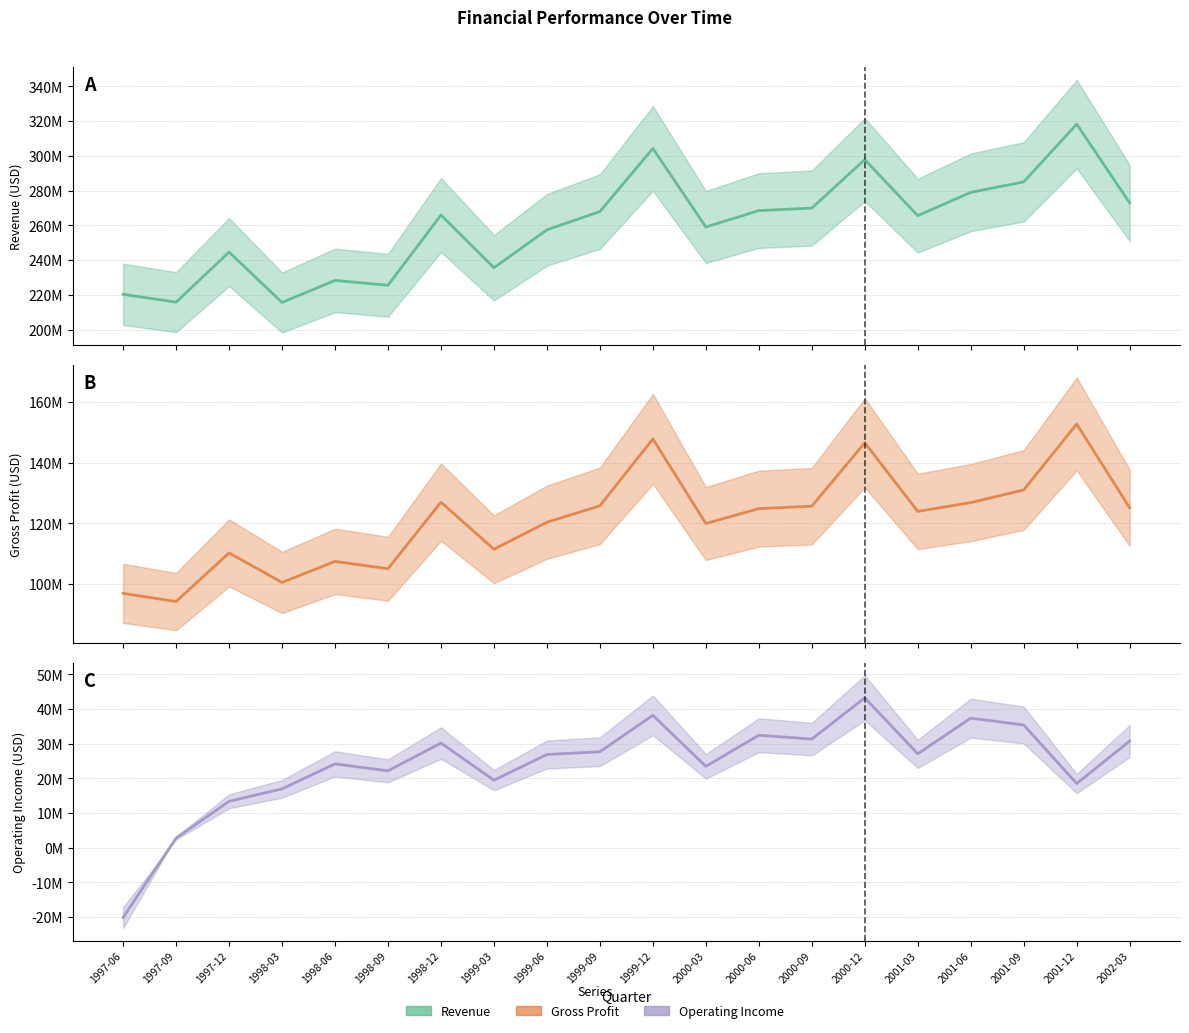

Reading left to right, what are all the values shown in this chart?

Revenue: 220400000	215900000	244700000	215700000	228400000	225600000	266000000	235700000	257500000	268000000	304300000	259116000	268558000	270003000	297870000	265644000	279033000	285064000	318281000	272957000
Gross Profit: 97000000	94300000	110300000	100600000	107500000	105100000	127000000	111500000	120400000	125800000	147800000	119972000	124873000	125677000	146530000	123956000	126849000	131024000	152699000	125137000
Operating Income: -20100000	2800000	13400000	17000000	24200000	22200000	30200000	19500000	26900000	27700000	38200000	23488000	32463000	31346000	43242000	27095000	37393000	35412000	18534000	30782000